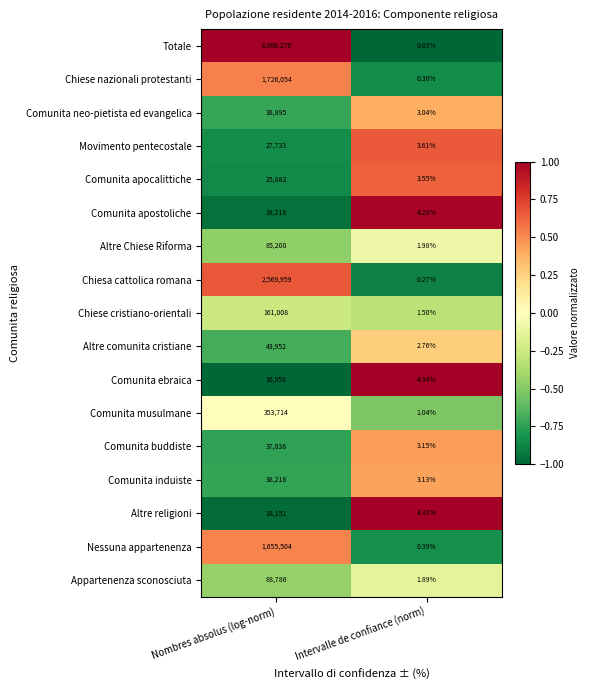

Rank the series by their maximum value, from lowest to highest.

Comunita ebraica, Altre religioni, Comunita apostoliche, Comunita apocalittiche, Movimento pentecostale, Comunita buddiste, Comunita induiste, Comunita neo-pietista ed evangelica, Altre comunita cristiane, Altre Chiese Riforma, Appartenenza sconosciuta, Chiese cristiano-orientali, Comunita musulmane, Nessuna appartenenza, Chiese nazionali protestanti, Chiesa cattolica romana, Totale